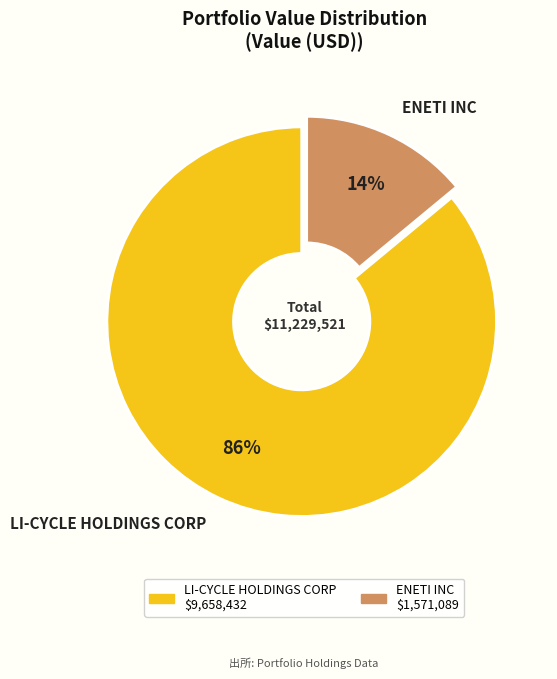

True or false: LI-CYCLE HOLDINGS CORP accounts for 86% of the total.

True